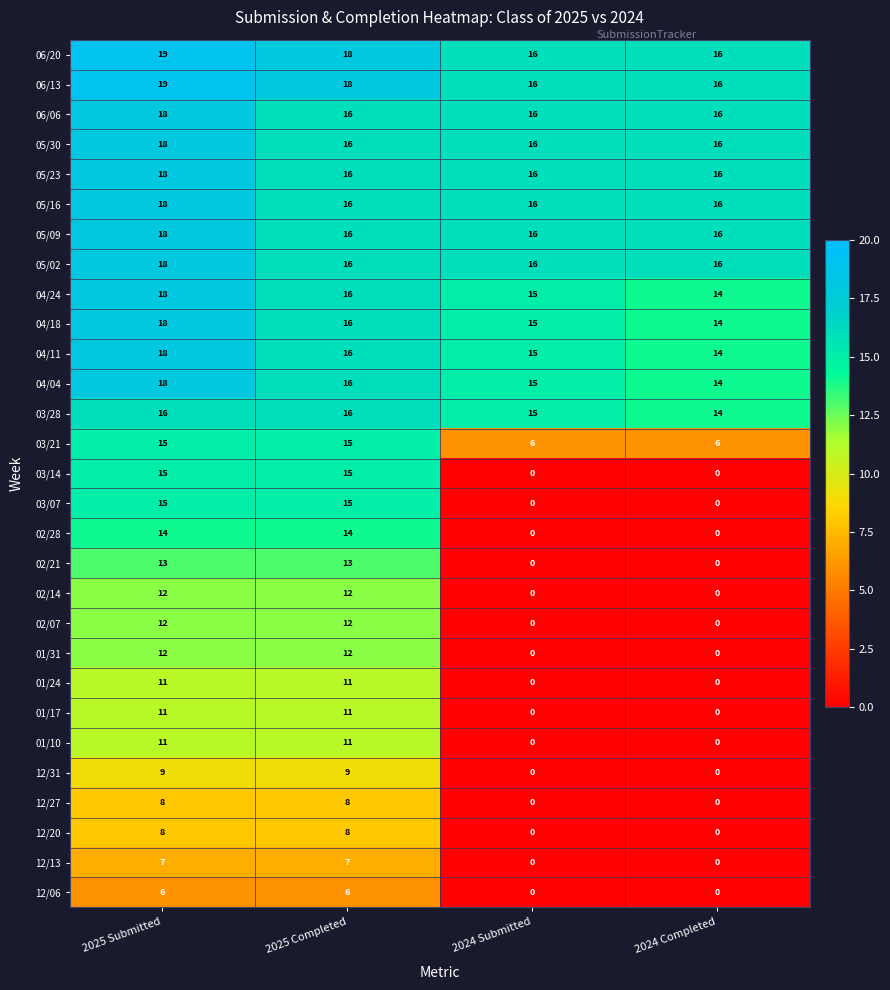

How many values in 02/07 are above zero?

2